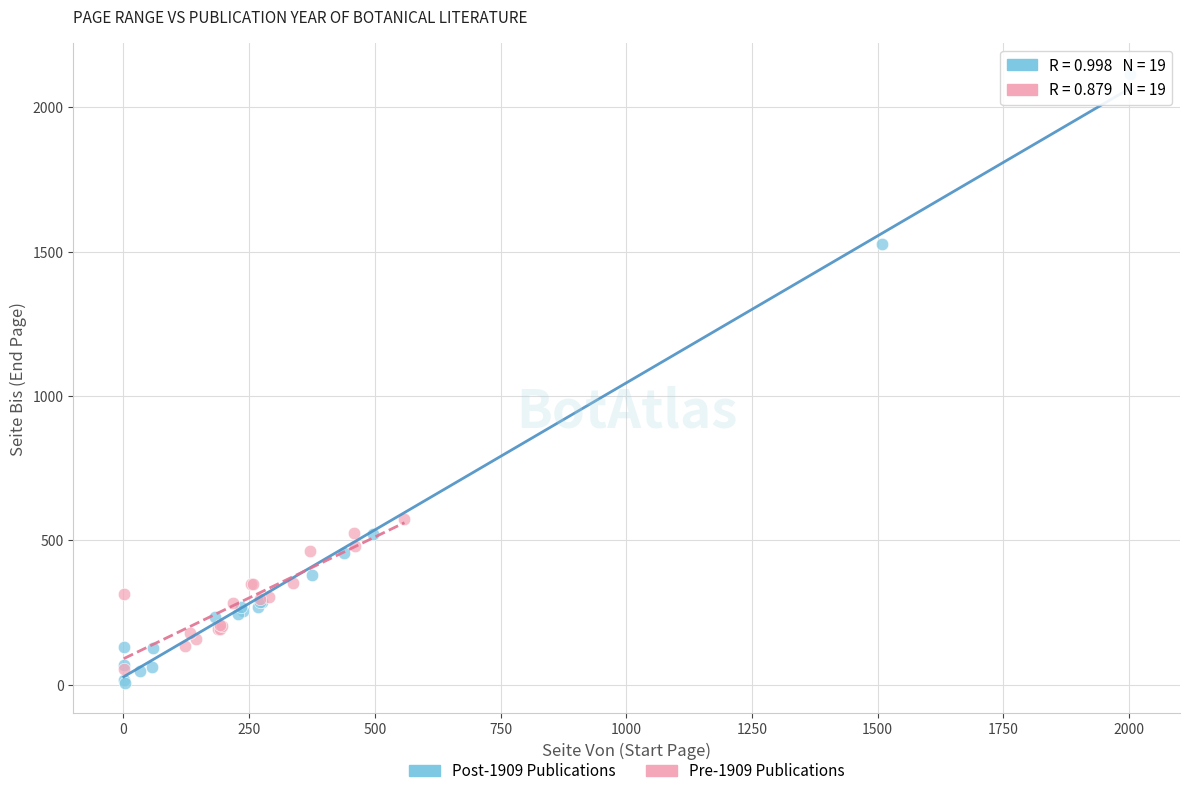

Which series contains the lowest Y value?

Post-1909 Publications